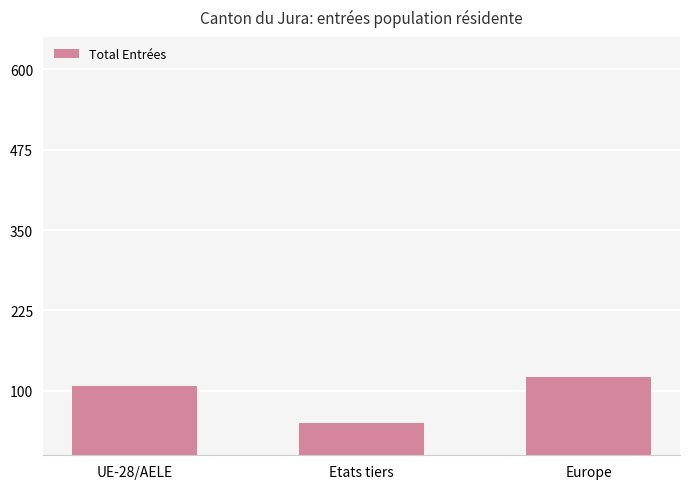

Read the value at Europe, to the nearest 10.

120